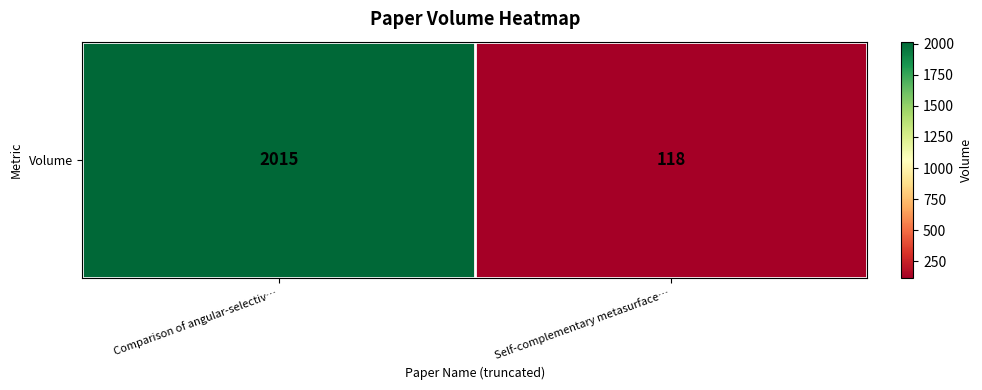

List the labels in order of value, largest first.

Comparison of angular-selectiv…, Self-complementary metasurface…